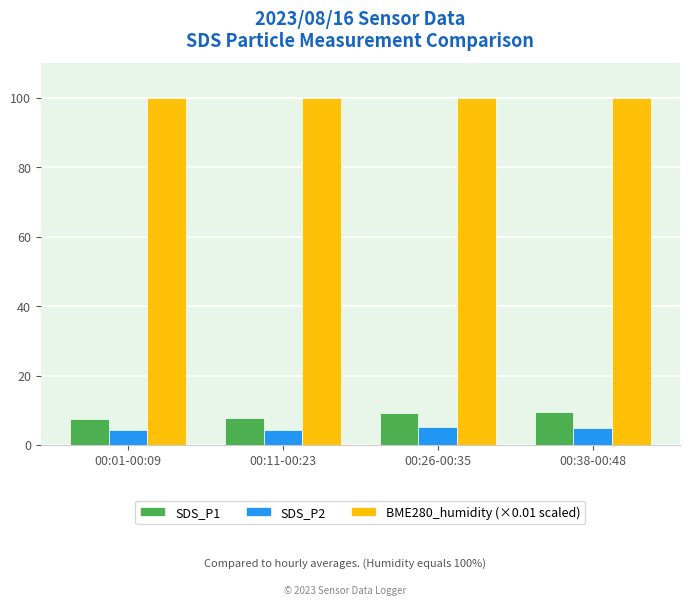

What is the total value across all series at 00:38-00:48?

114.3